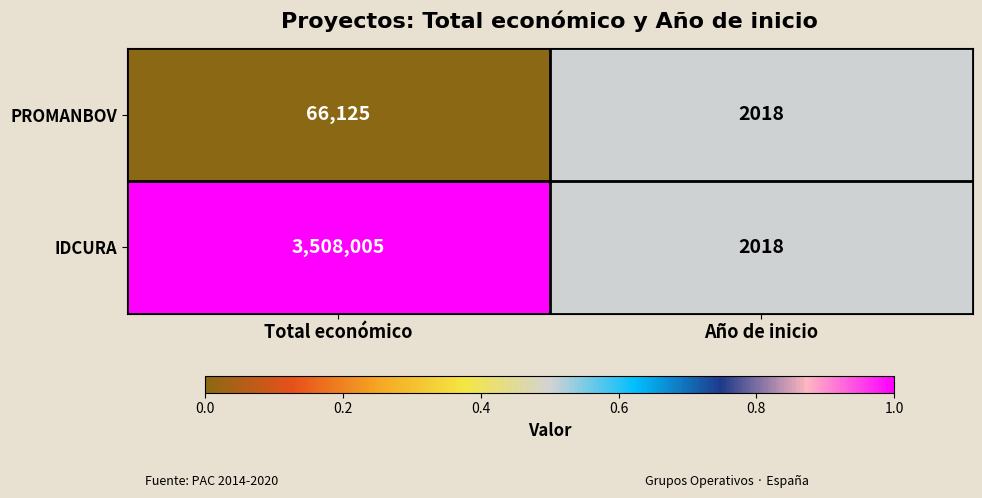

Reading left to right, transcribe all the data shown in this chart.

PROMANBOV: Total económico=66125	Año de inicio=2018
IDCURA: Total económico=3508005	Año de inicio=2018